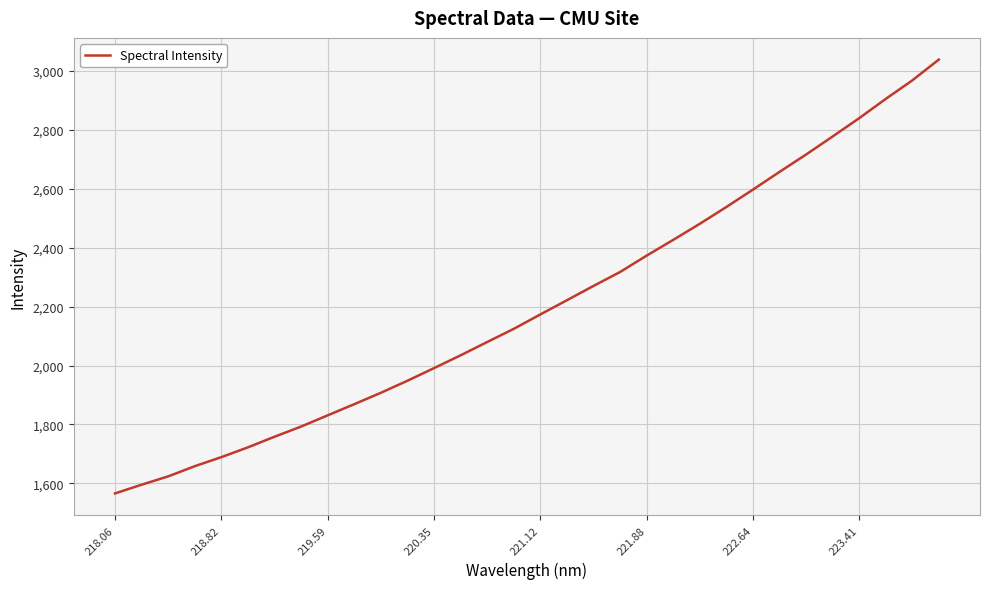

What is the sum of all values?

70504.6